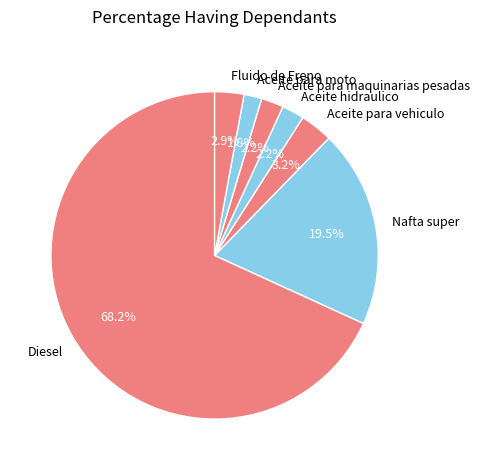

Count the number of slices in the pie.

7